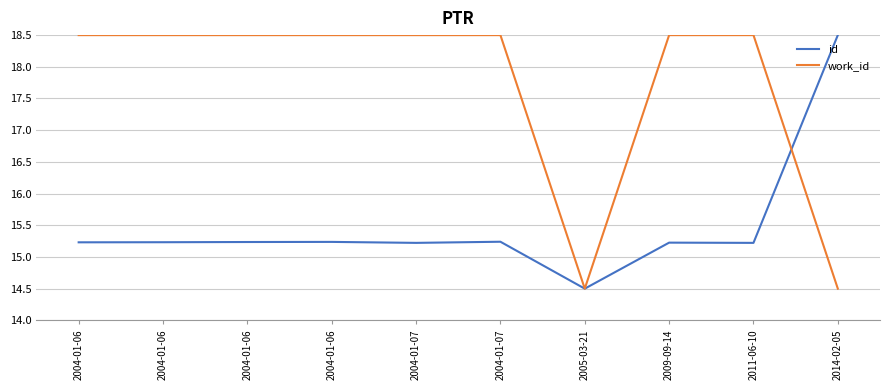

List the series in order of their peak value, highest first.

id, work_id